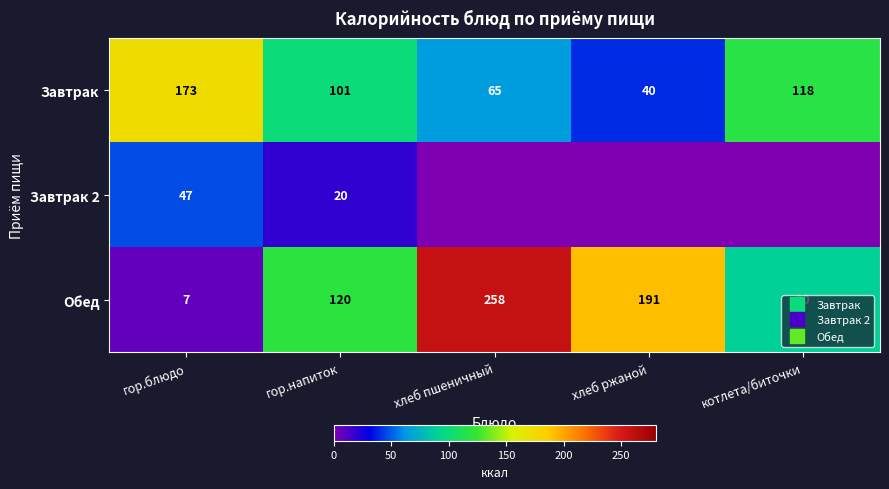

At which label is Обед closest to 132?

гор.напиток